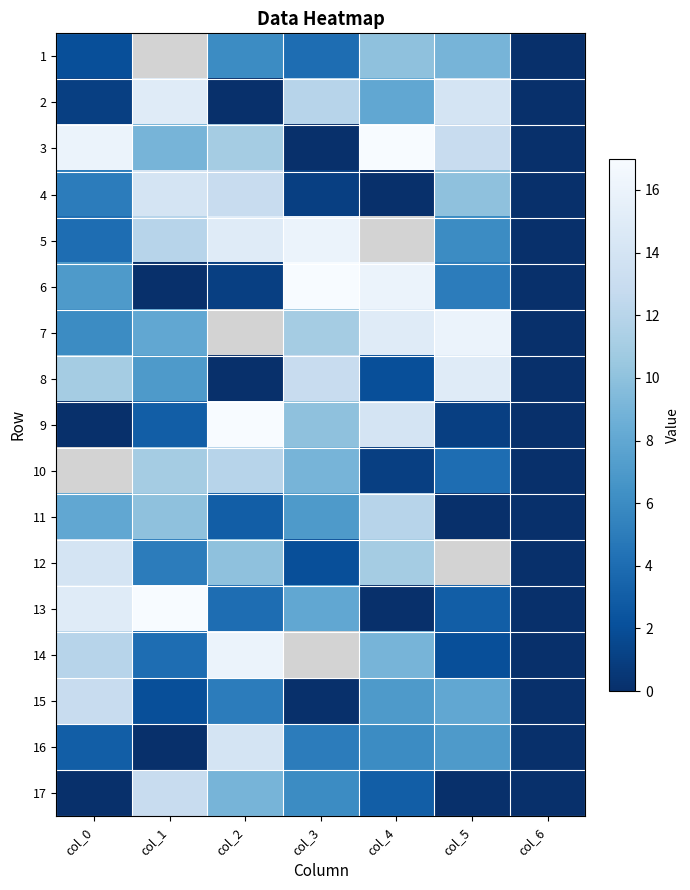

List the series in order of their peak value, lowest first.

1, 11, 15, 17, 4, 12, 16, 2, 8, 5, 7, 14, 3, 6, 9, 10, 13